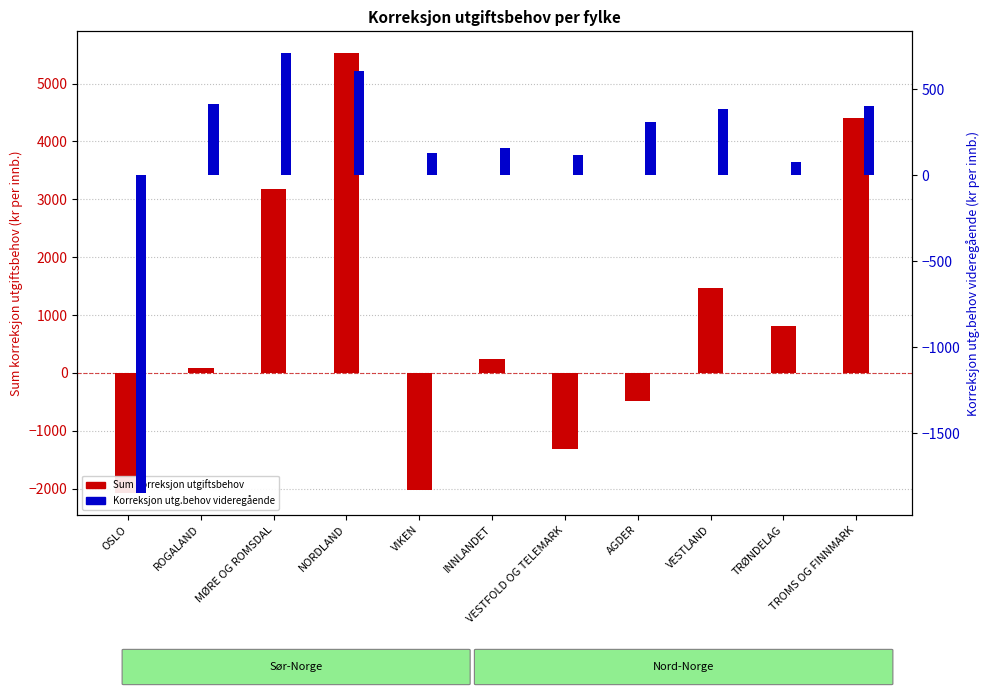

Which series has the largest total across all categories?

Sum korreksjon utgiftsbehov